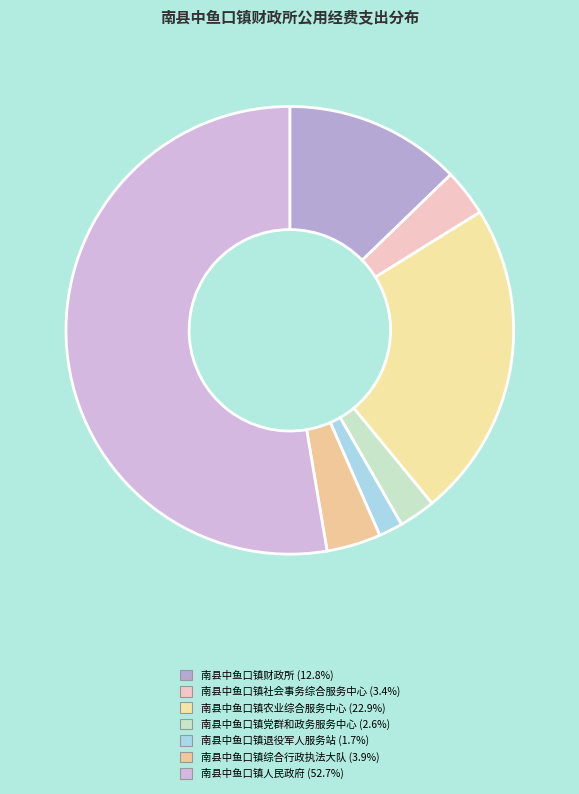

To the nearest percent, what is the difference between the 南县中鱼口镇农业综合服务中心 and 南县中鱼口镇综合行政执法大队 slice percentages?

19%